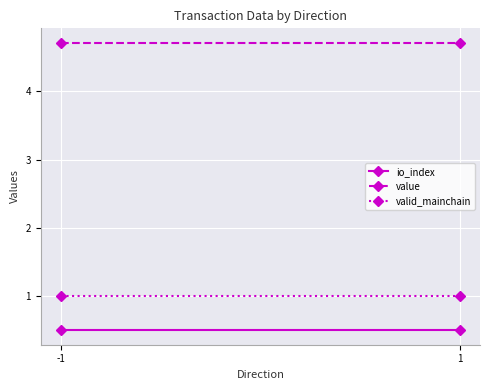

How many lines are shown in the chart?

3